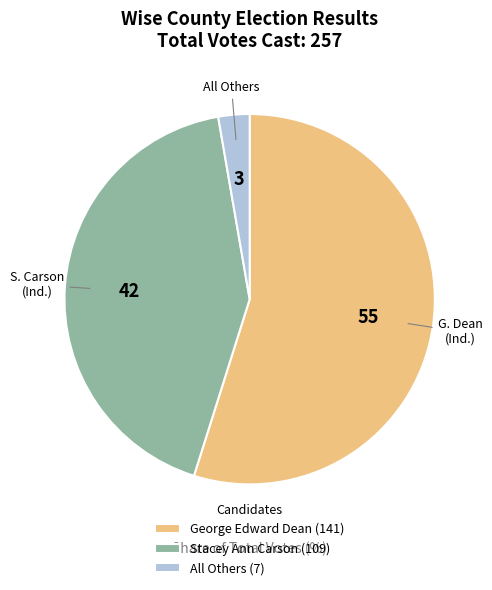

Do Stacey Ann Carson (109) and All Others (7) together represent more than half of the pie?

No